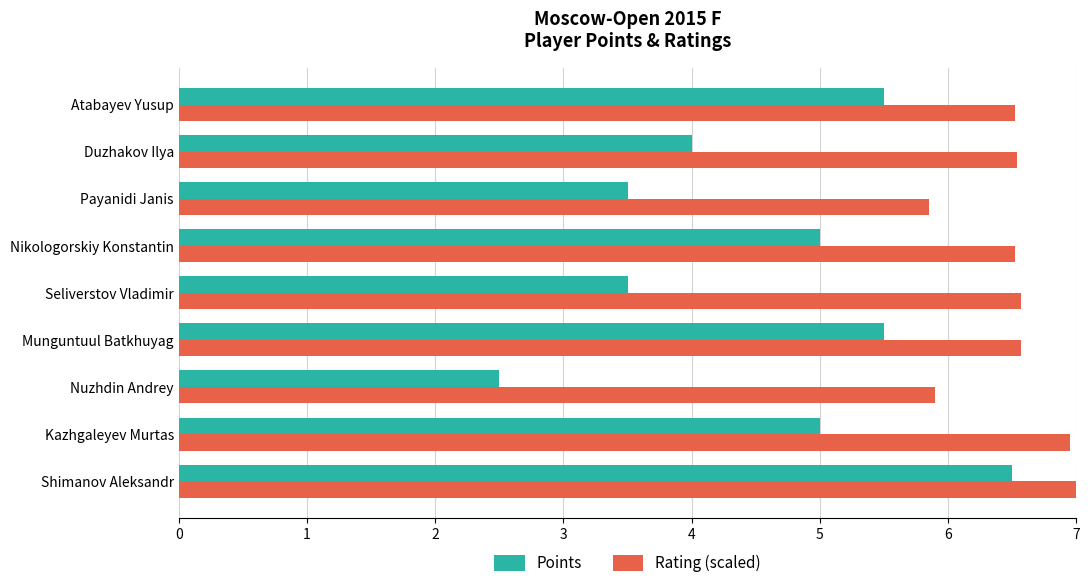

Rank the series by their maximum value, from lowest to highest.

Points, Rating (scaled)